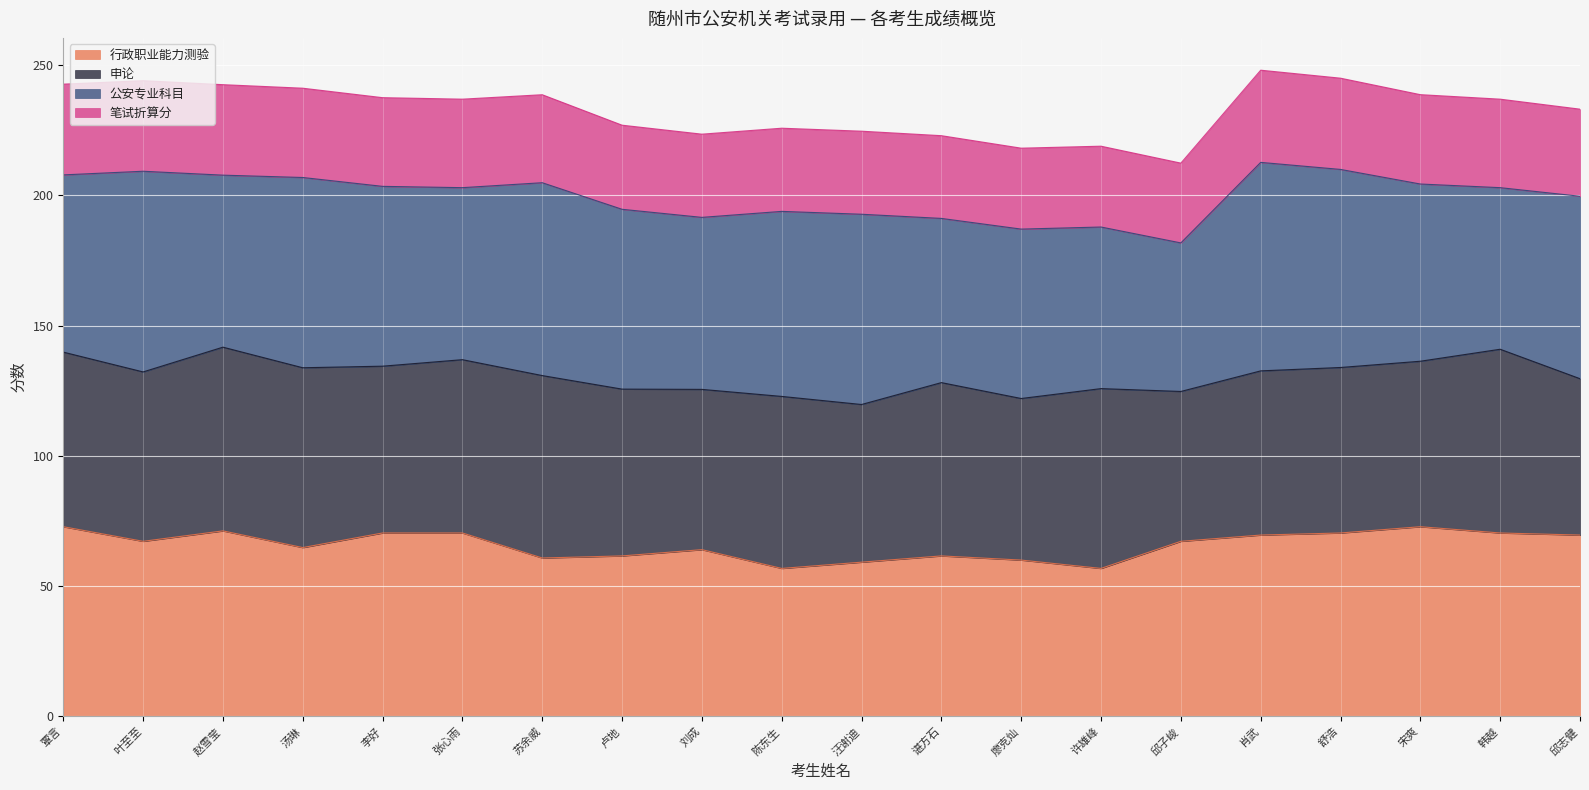

What is the maximum value for 行政职业能力测验?

72.8